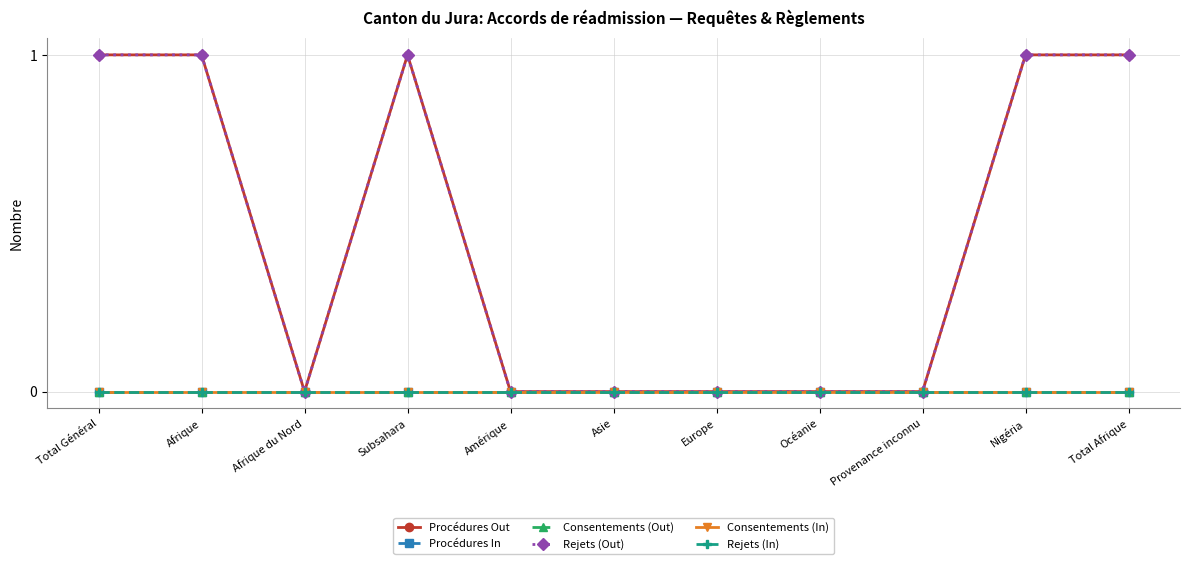

Does the chart have visible grid lines?

Yes